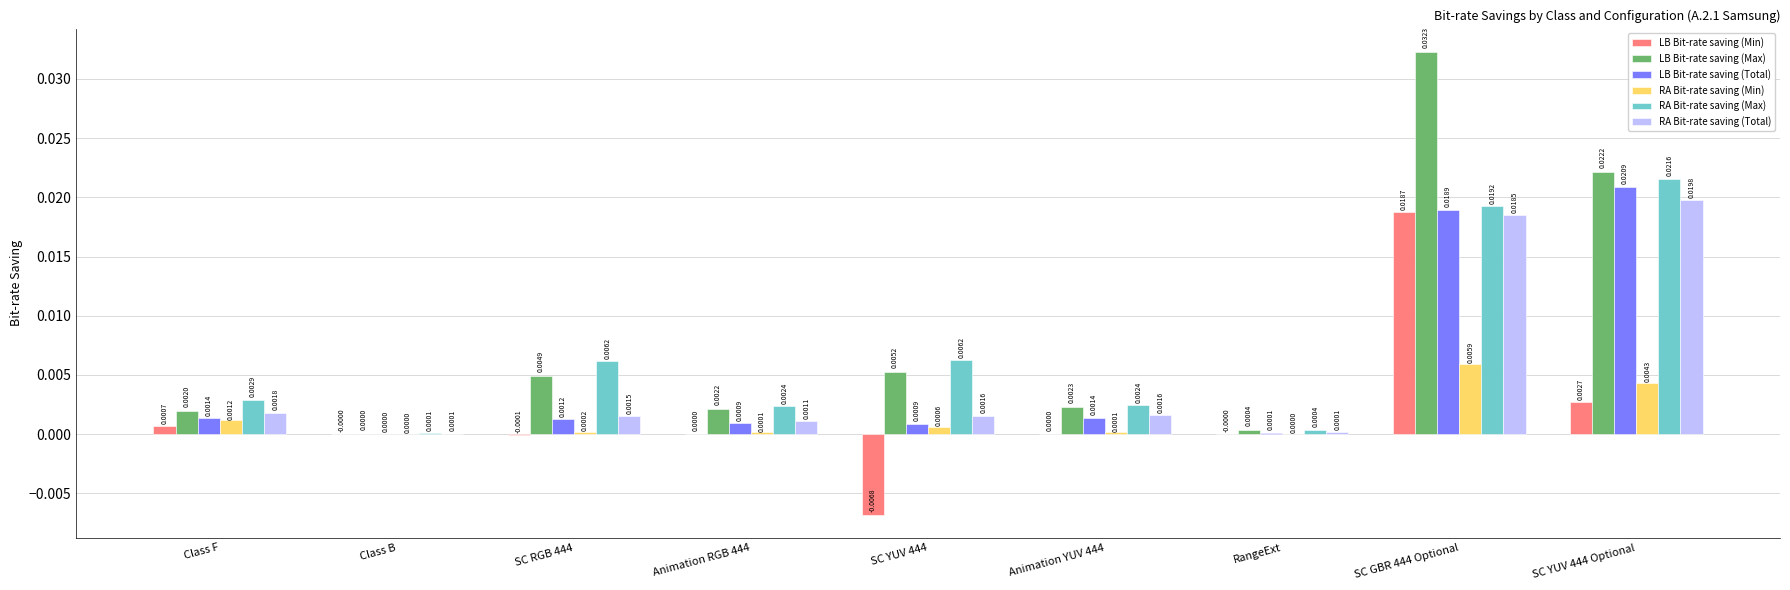

Between Class B and Animation RGB 444, which series saw the biggest shift?

RA Bit-rate saving (Max)